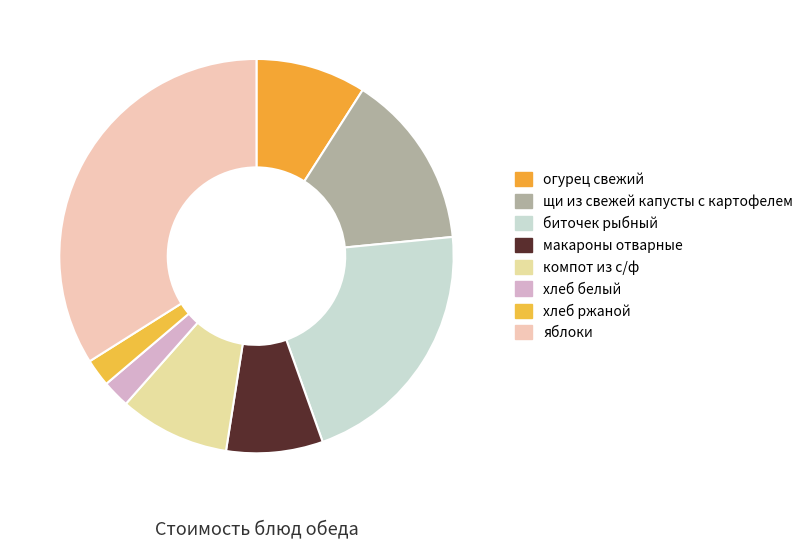

What is the change in value from биточек рыбный to хлеб ржаной?

-16.6